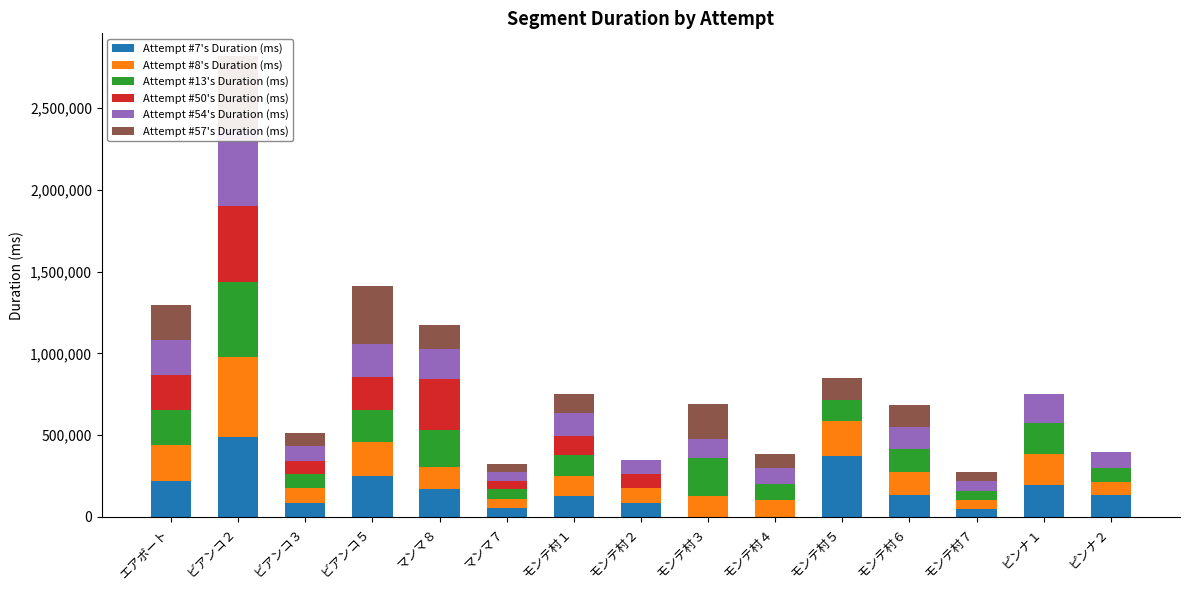

Is the value of Attempt #50's Duration (ms) at モンテ村３ greater than the value of Attempt #57's Duration (ms) at ピンナ２?

No